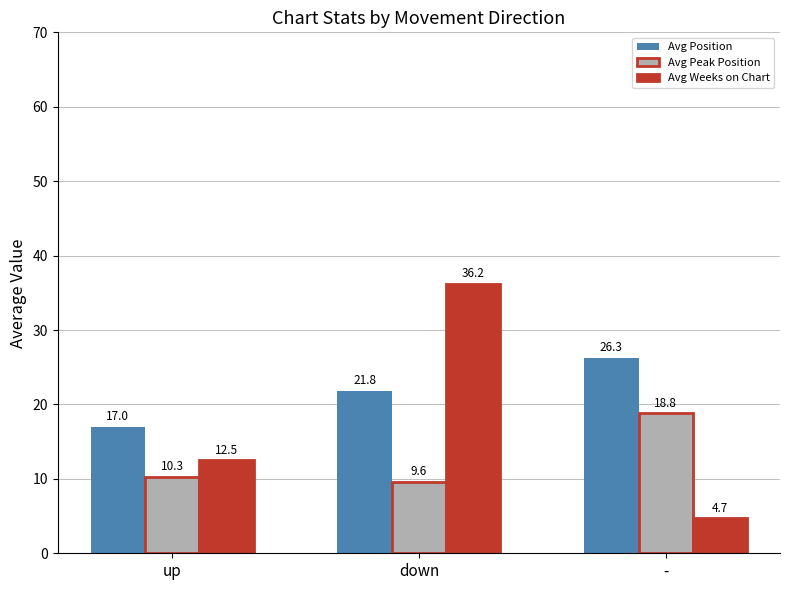

At which category is the sum across all series the highest?

down